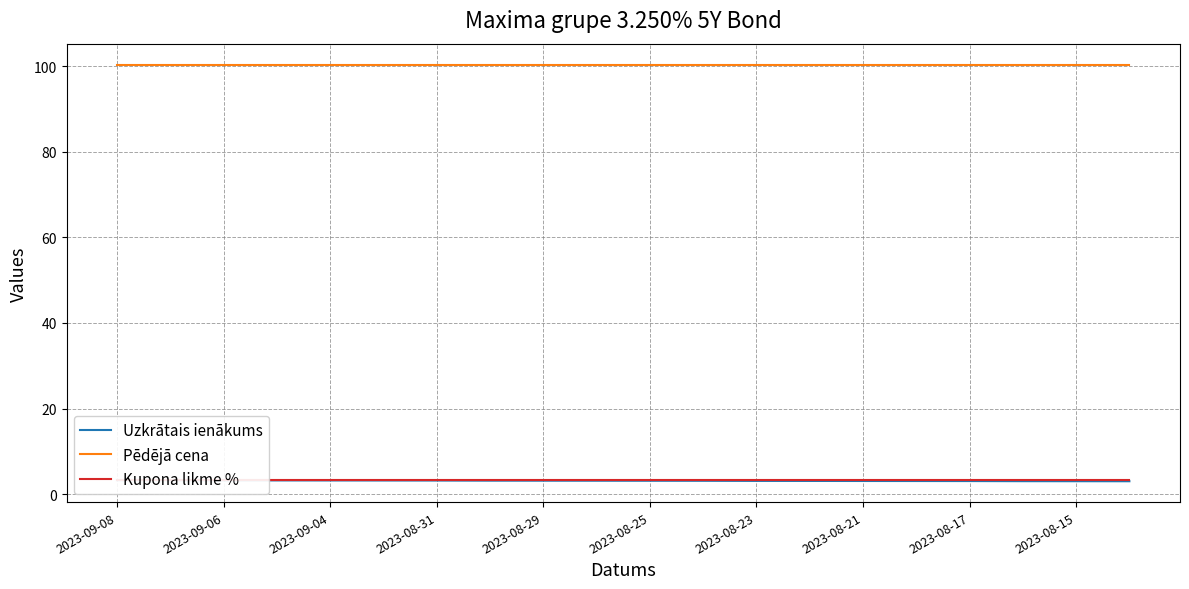

Which label corresponds to the largest value in the chart?

2023-09-08